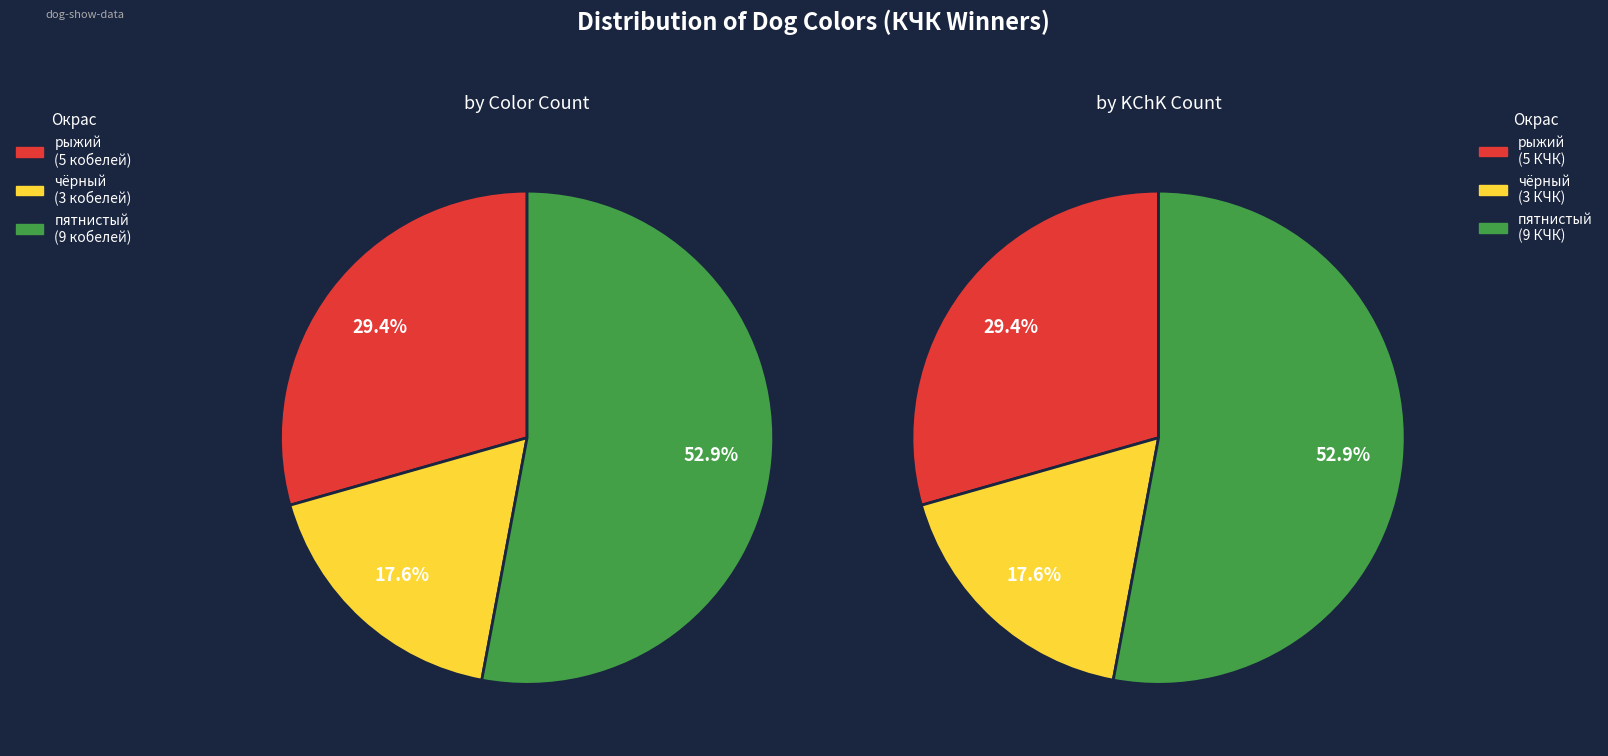

What is the ratio of the value at чёрный to the value at рыжий?

0.6